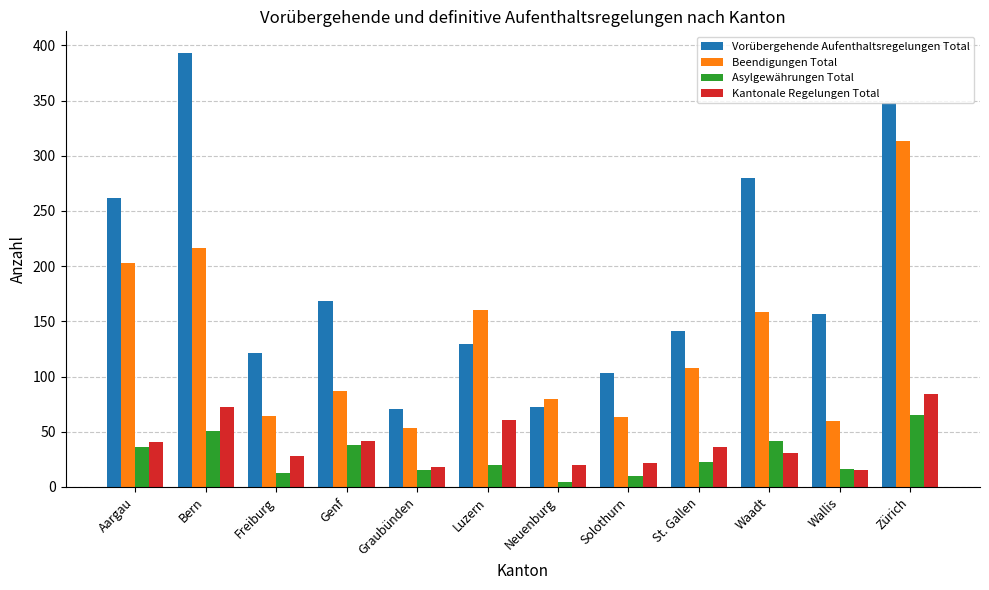

At Aargau, list the series in order from largest to smallest.

Vorübergehende Aufenthaltsregelungen Total, Beendigungen Total, Kantonale Regelungen Total, Asylgewährungen Total